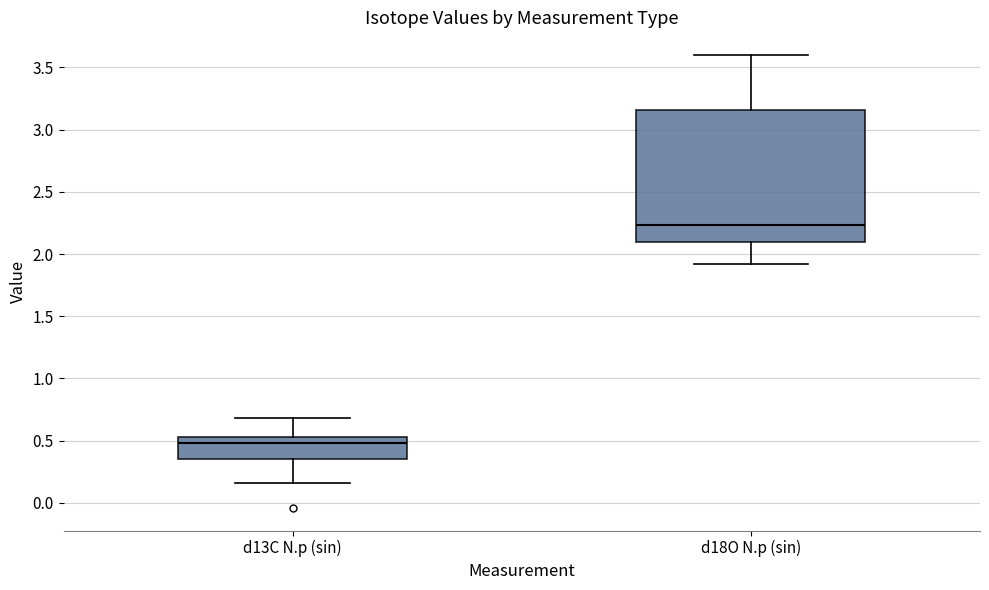

Which box has the highest median line?

d18O N.p (sin)